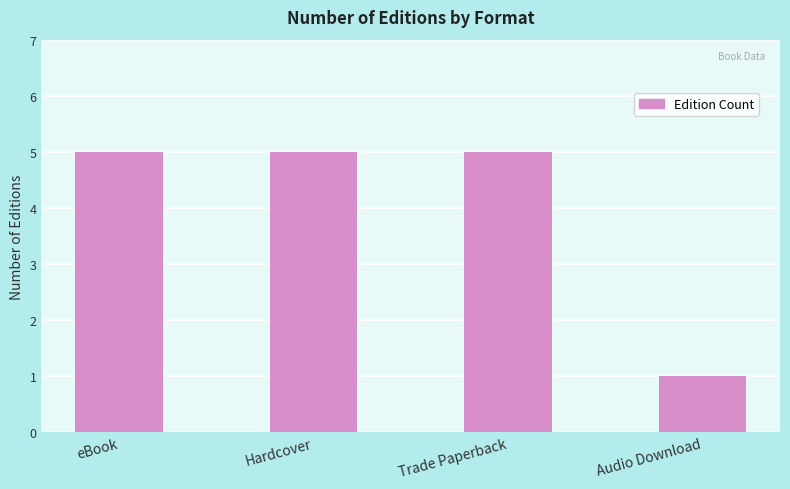

What is the sum of all values?

16